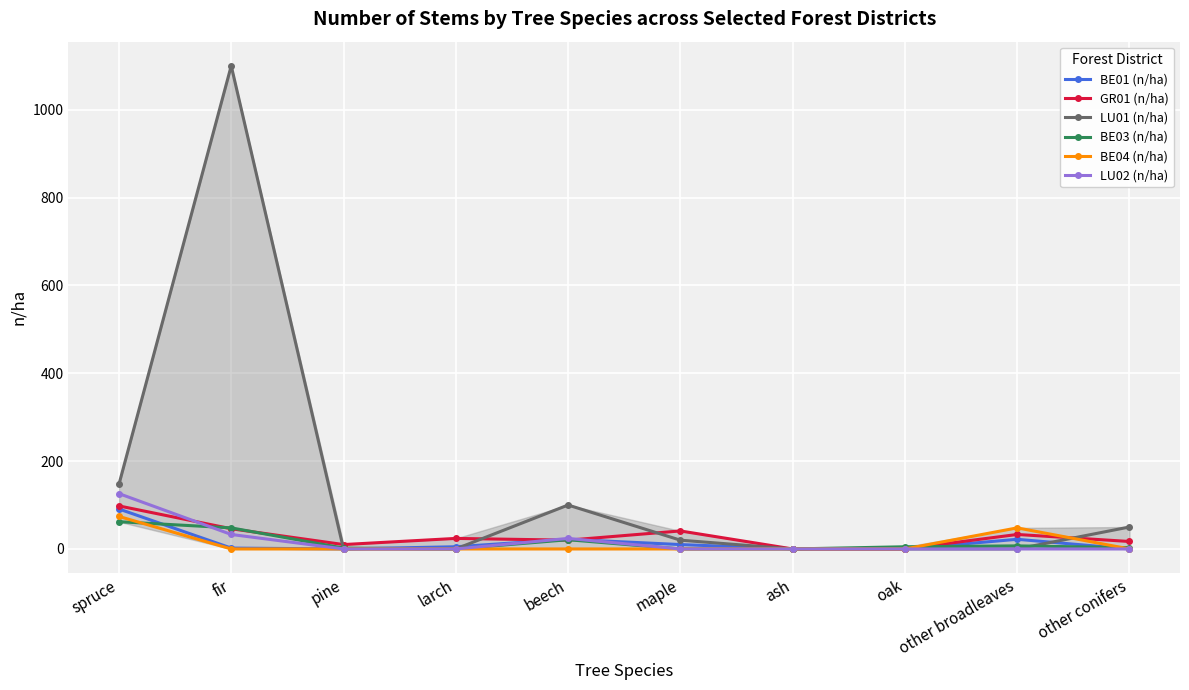

What position from the left is maple?

6